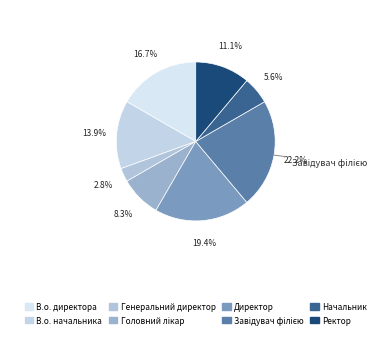

Rank the categories by value from lowest to highest.

Генеральний директор, Начальник, Головний лікар, Ректор, В.о. начальника, В.о. директора, Директор, Завідувач філією